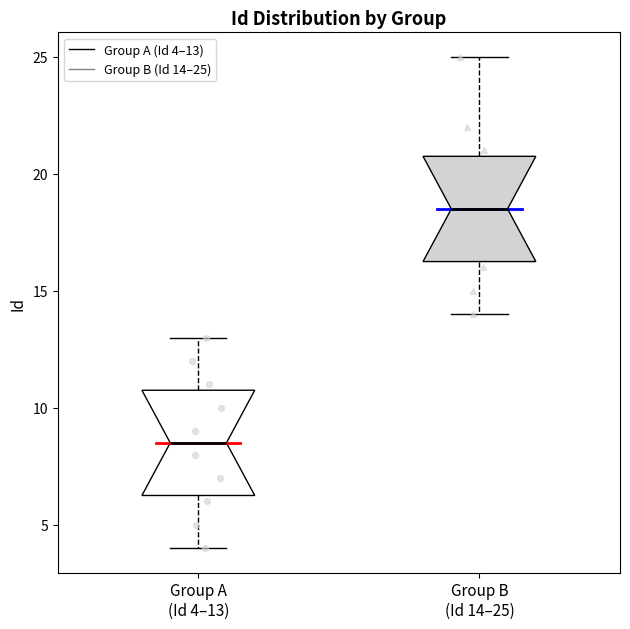

Which box's median line is the highest?

Group B (Id 14–25)